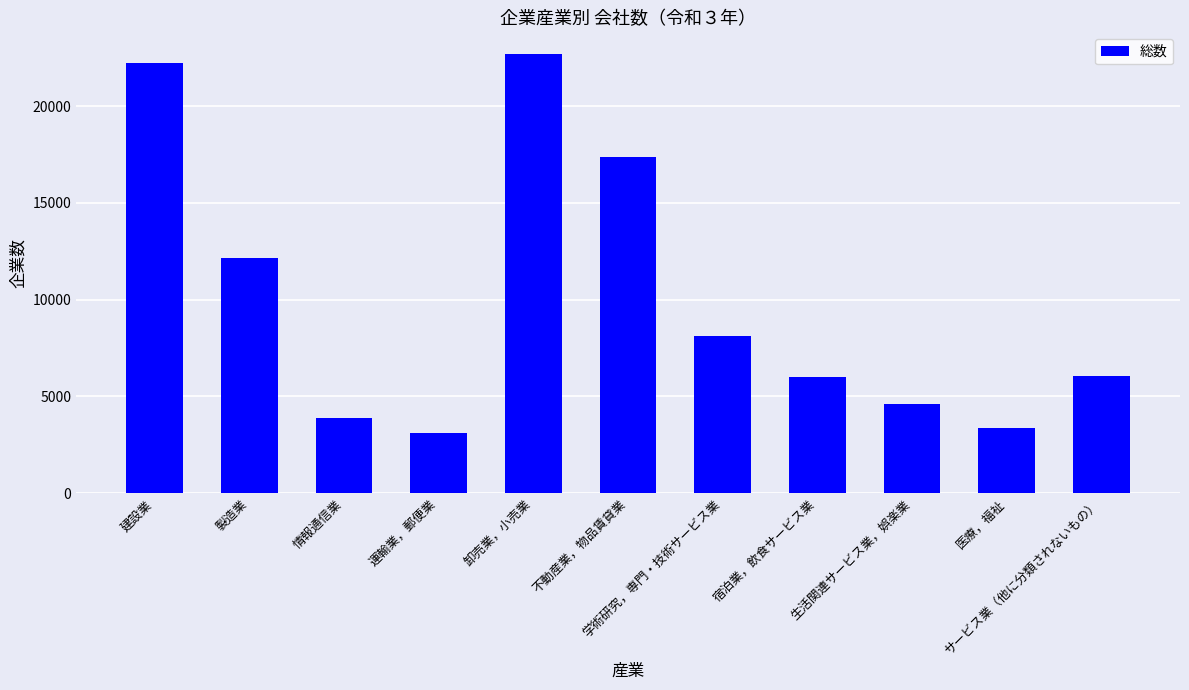

Are the bars grouped side by side (vs. stacked)?

No